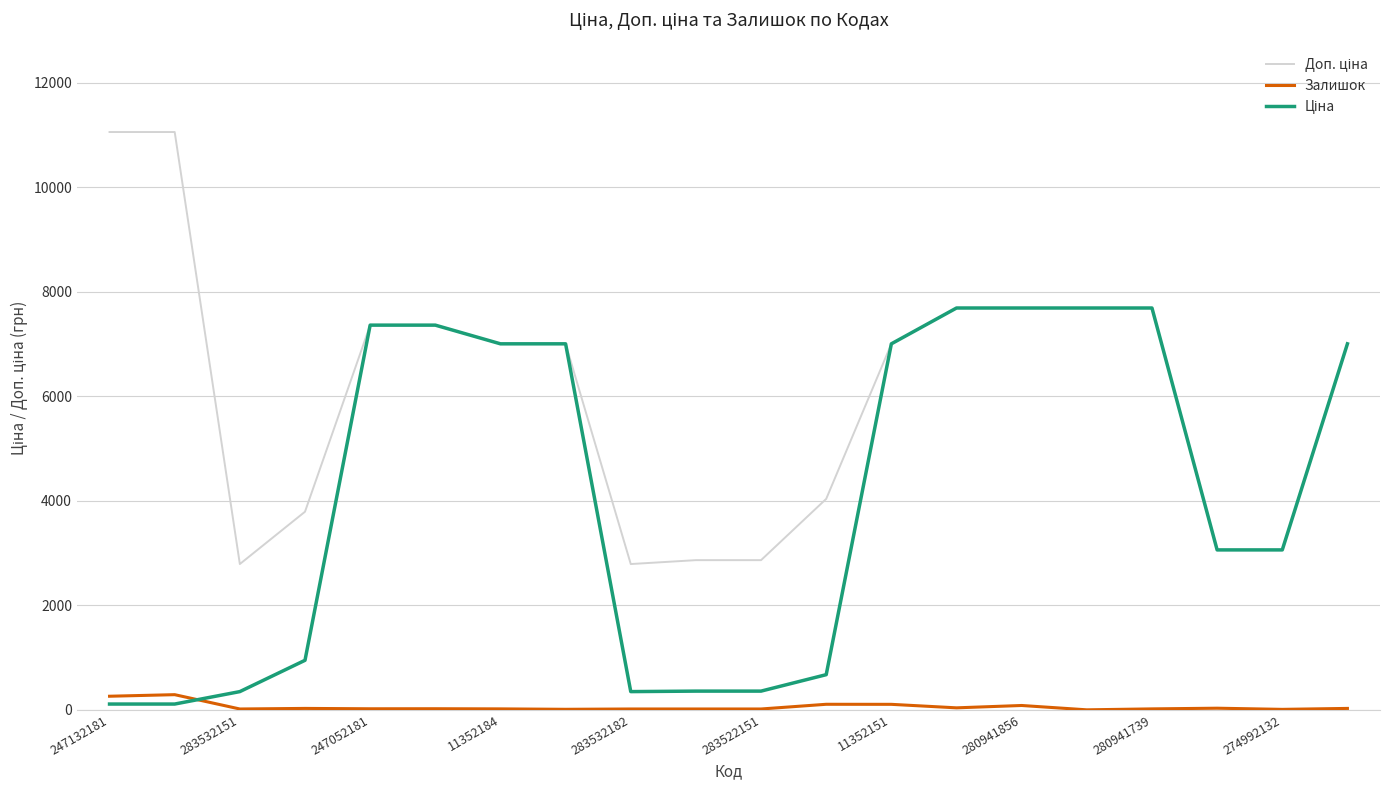

What is the maximum value shown in the chart?

11055.0